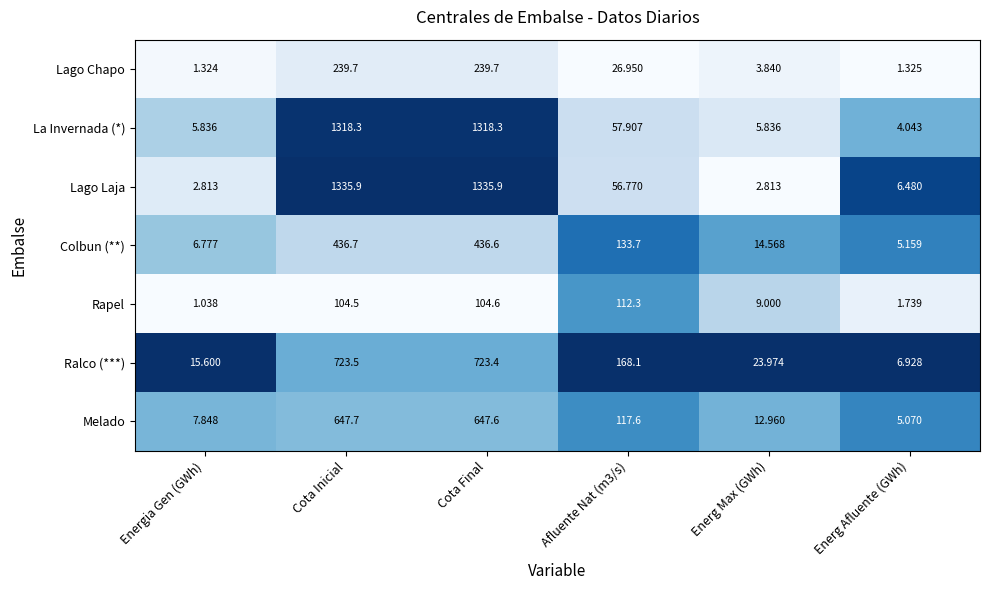

Where does the Melado series first go above 117?

Cota Inicial